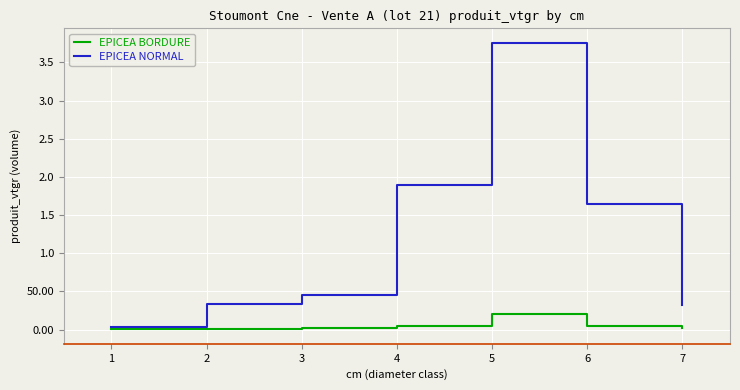

Does the chart display data point markers on the line(s)?

No